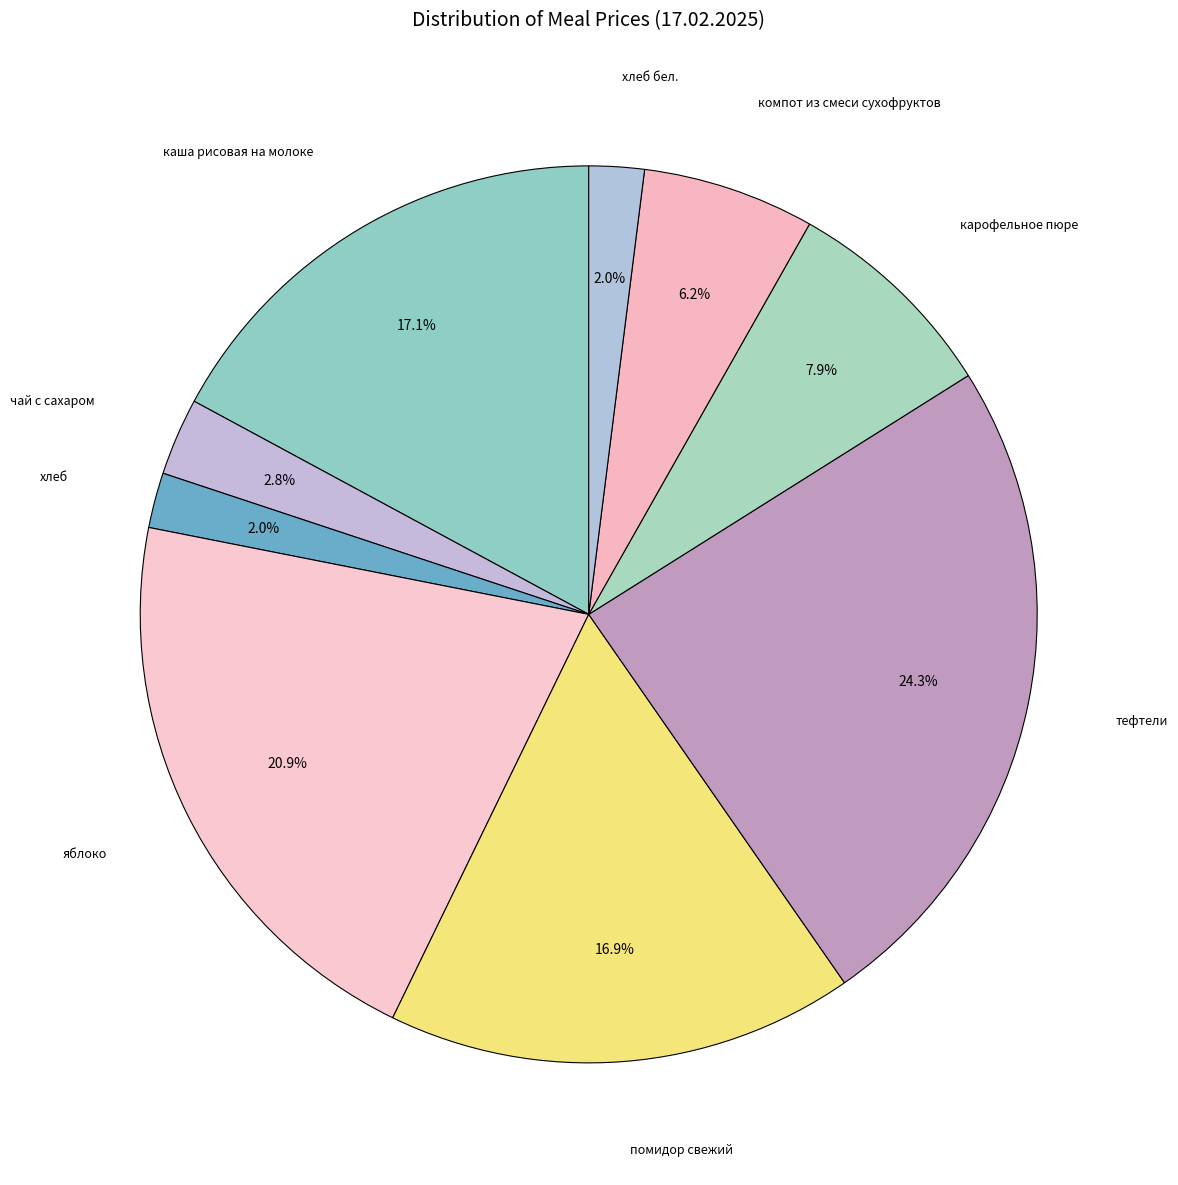

Do помидор свежий and компот из смеси сухофруктов together represent more than half of the pie?

No